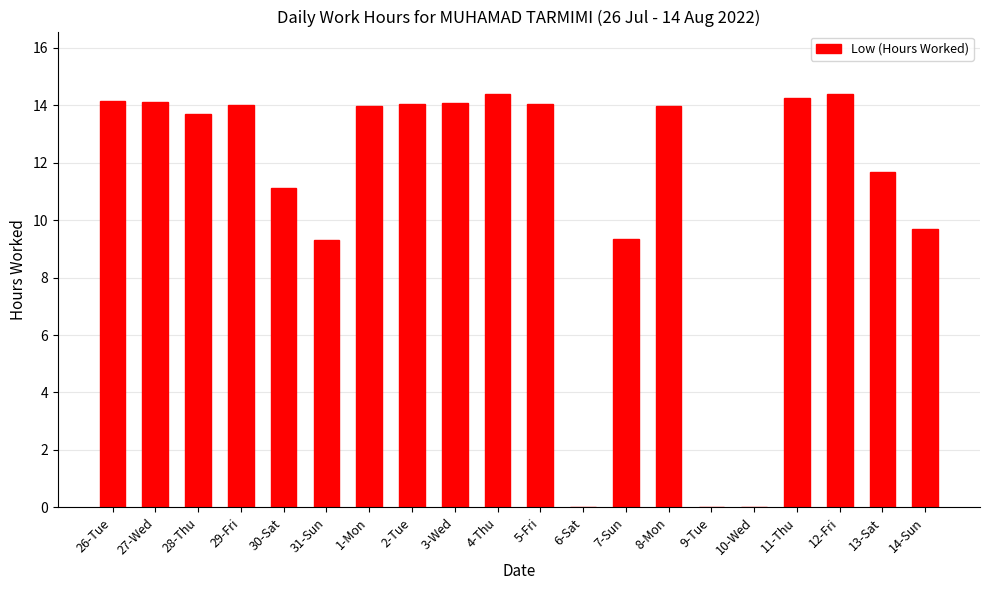

Is it true that the value at 11-Thu is 4.4?

False